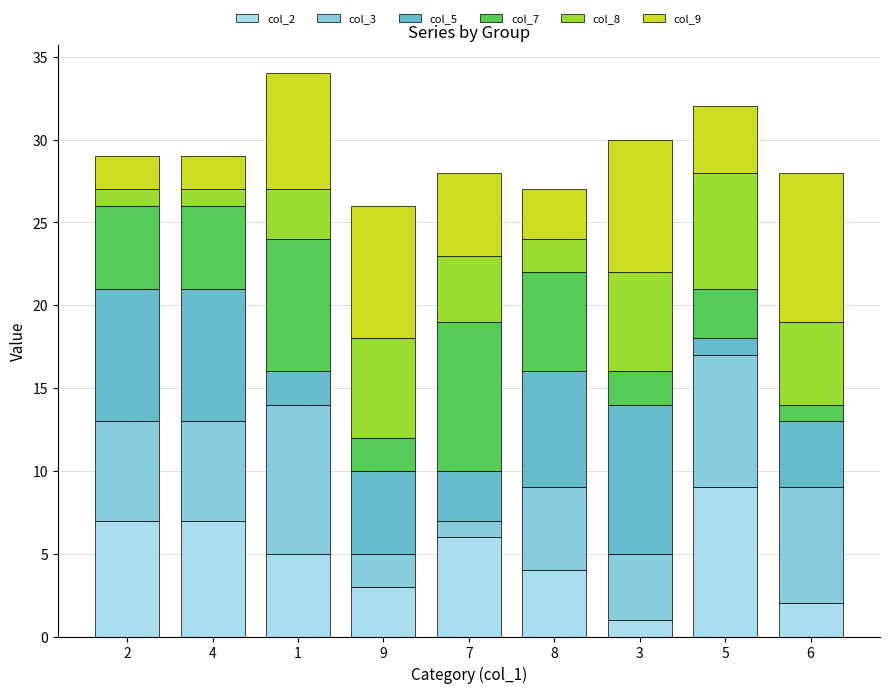

The col_2 series shows 6 at 5. True or false?

False